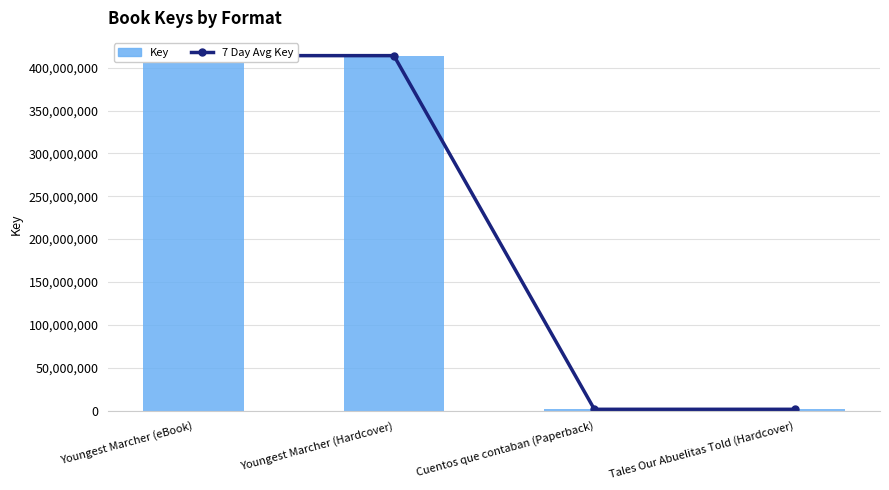

Rank the series at Youngest Marcher (eBook) from lowest to highest value.

7 Day Avg Key, Key